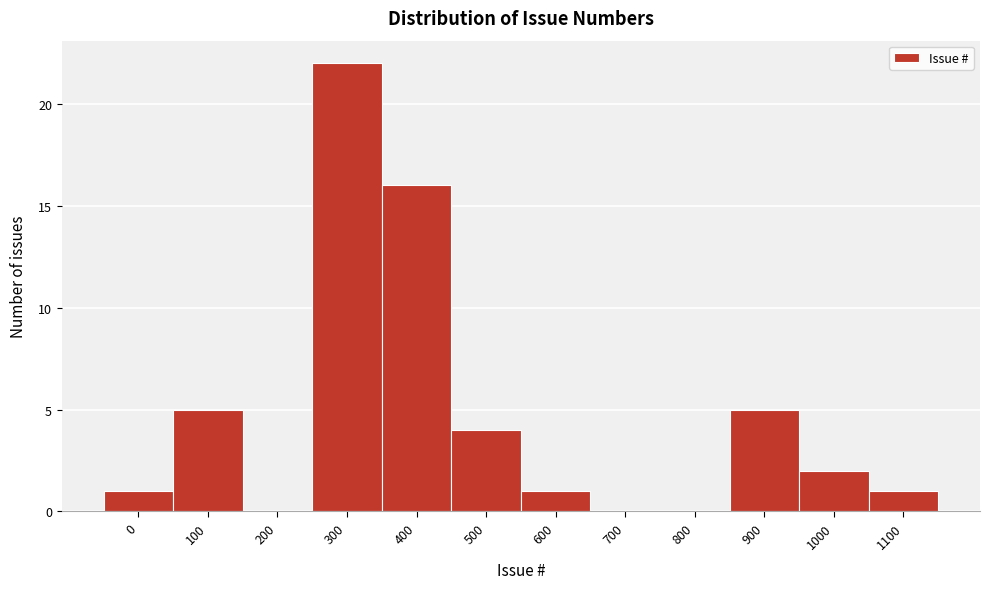

Reading right to left, what are all the values shown in this chart?

1100=1	1000=2	900=5	800=0	700=0	600=1	500=4	400=16	300=22	200=0	100=5	0=1